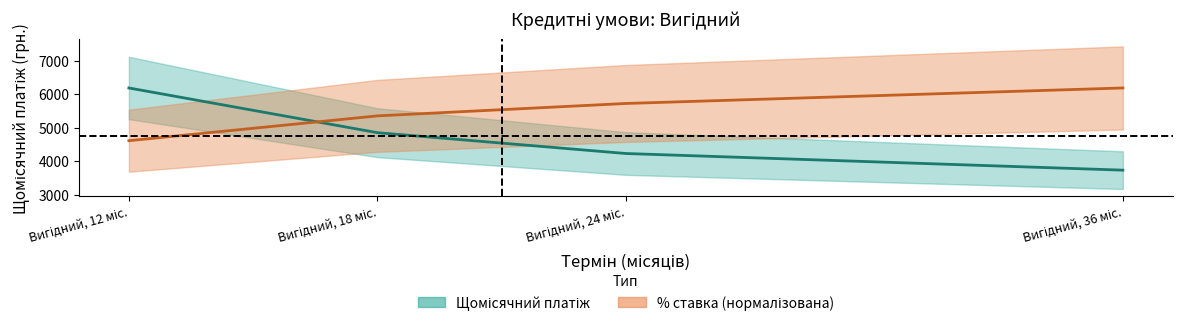

What is the minimum value for Щомісячний платіж?

3738.9